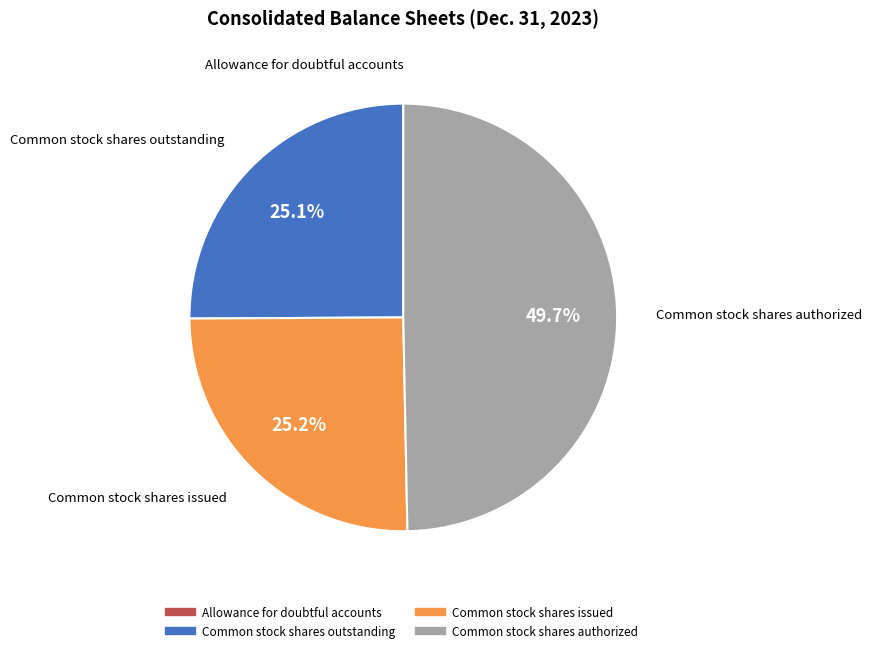

To the nearest percent, what portion does Common stock shares authorized represent?

50%